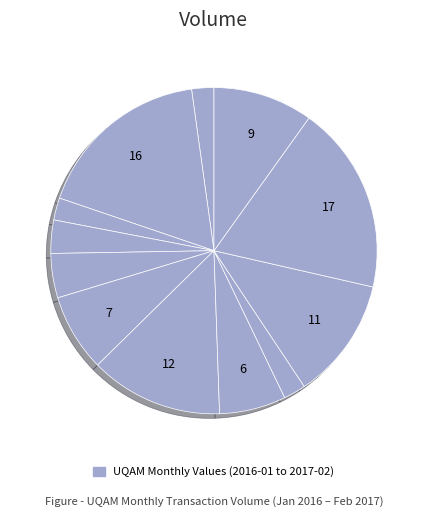

How many slices are in this pie chart?

12